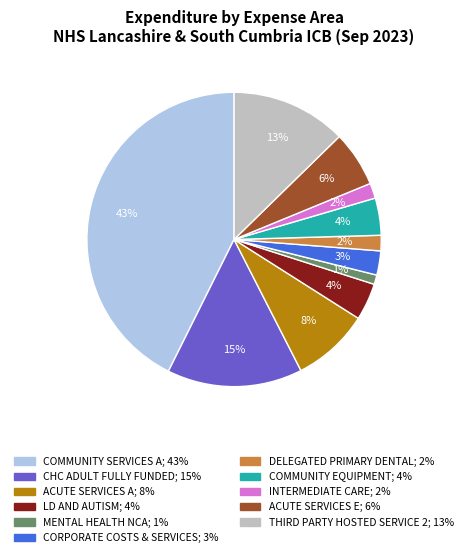

Is there any slice that represents more than half of the pie?

No